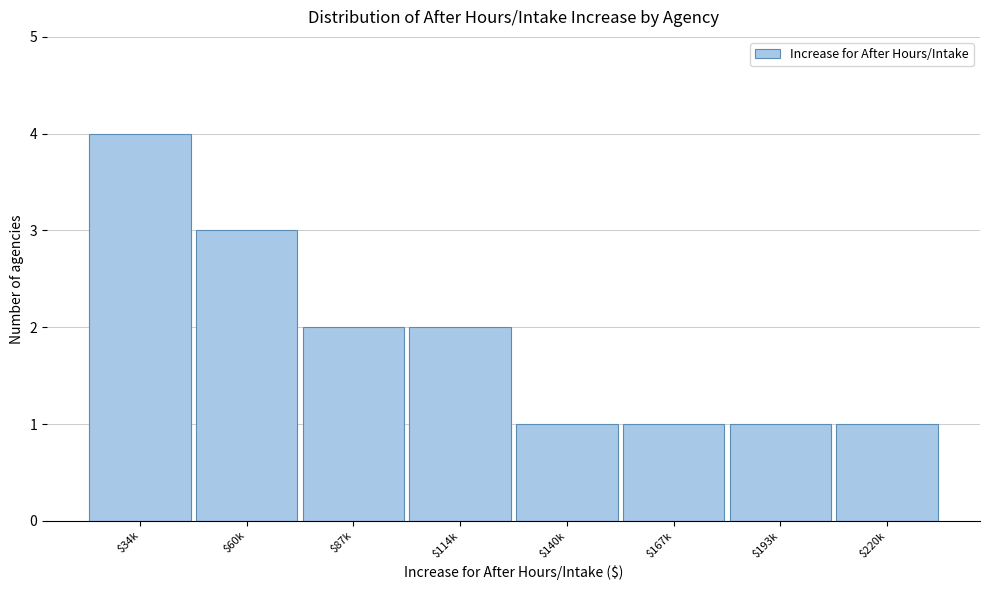

Reading left to right, list all the values displayed in this chart.

4	3	2	2	1	1	1	1